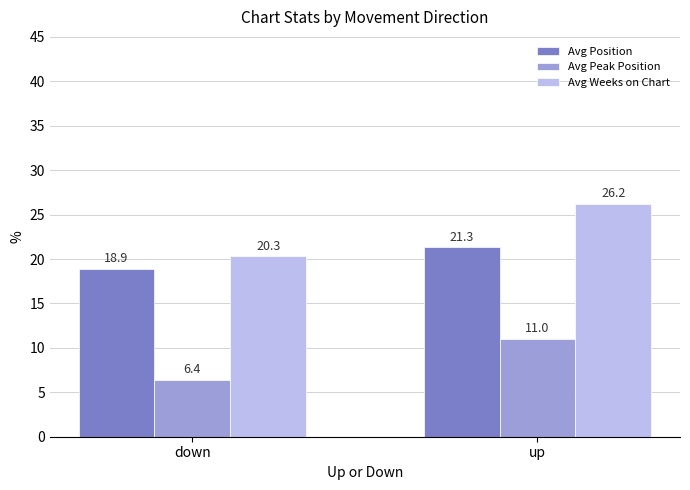

What is the sum of all Avg Peak Position values?

17.4